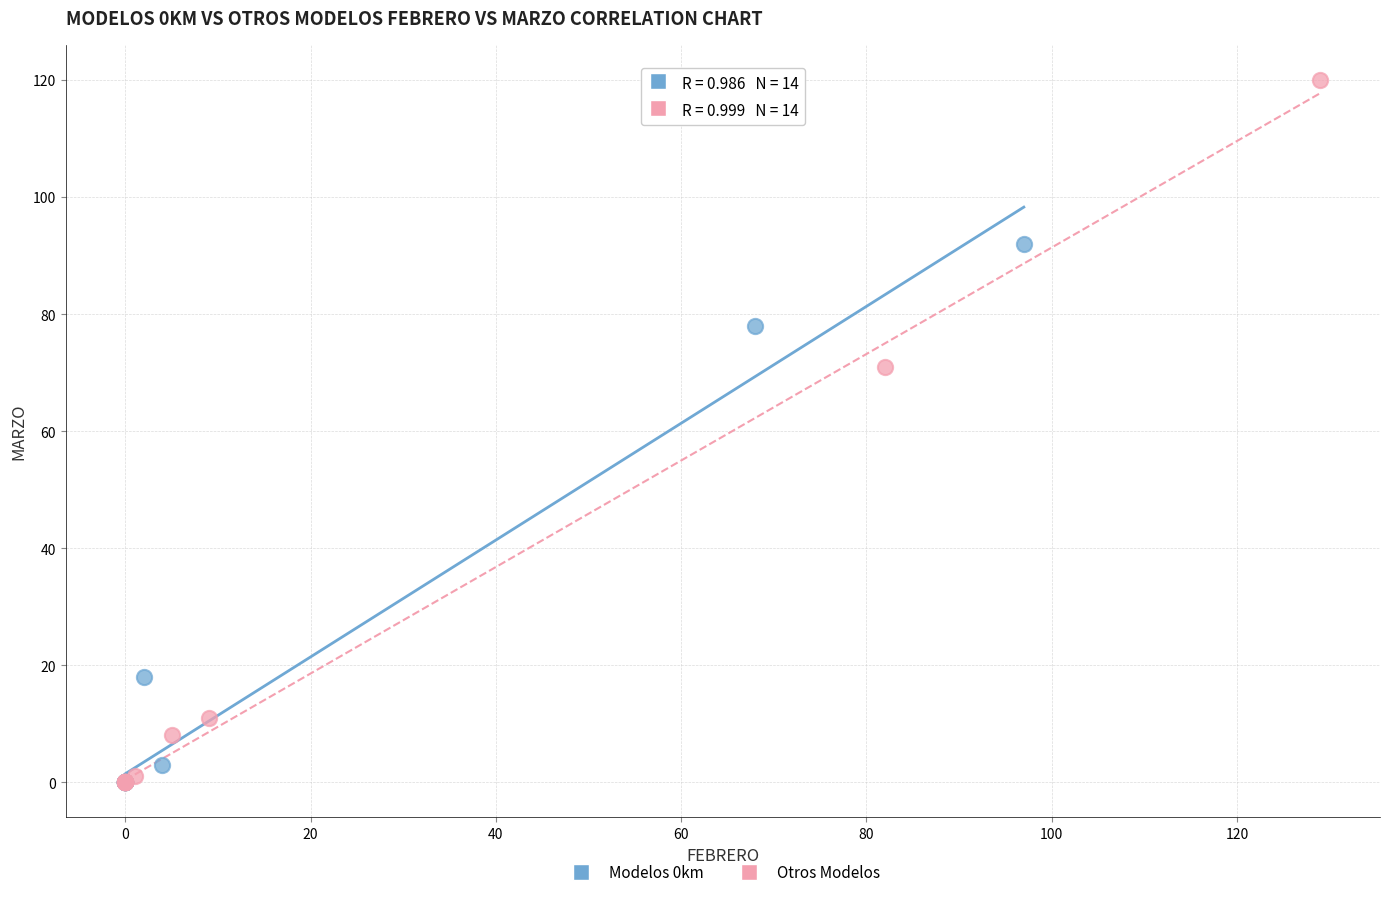

Which series contains the highest Y value?

Otros Modelos